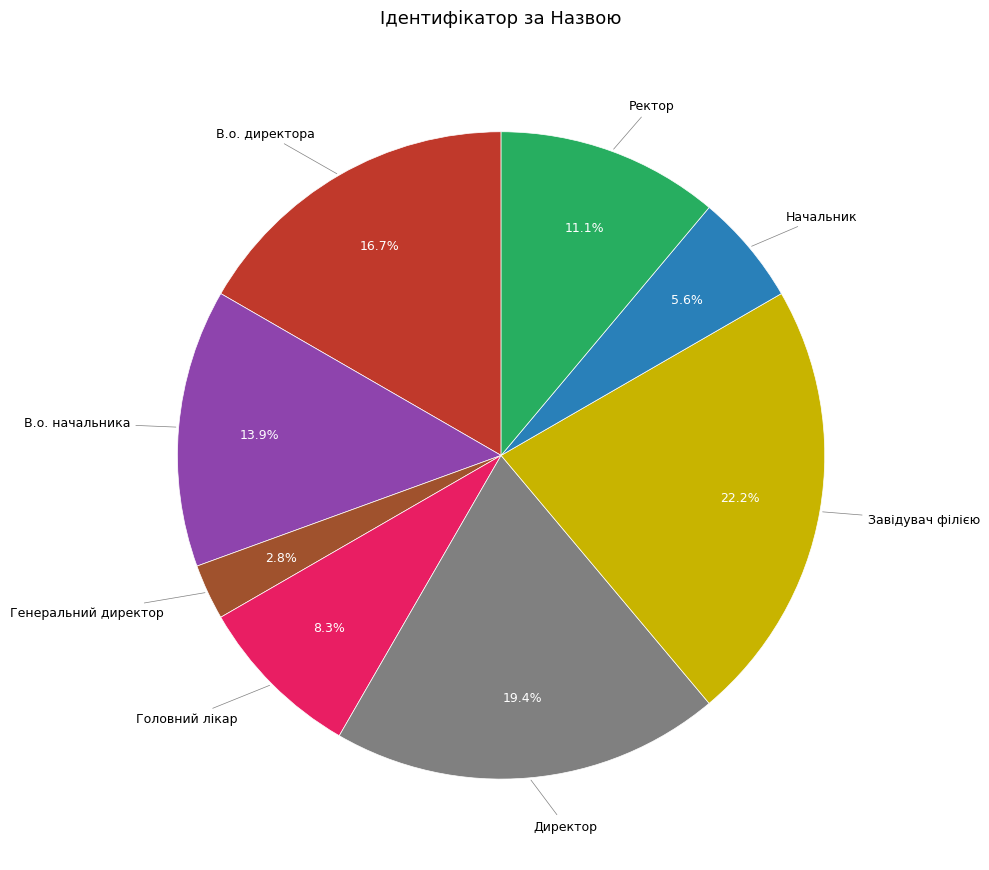

Is it true that Начальник is 1% of the pie?

False